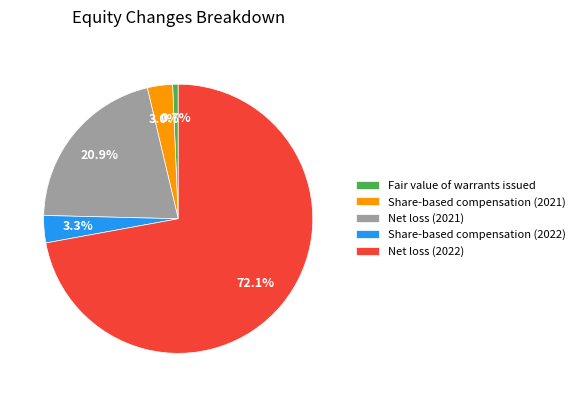

To the nearest percent, what is the average slice percentage?

20%